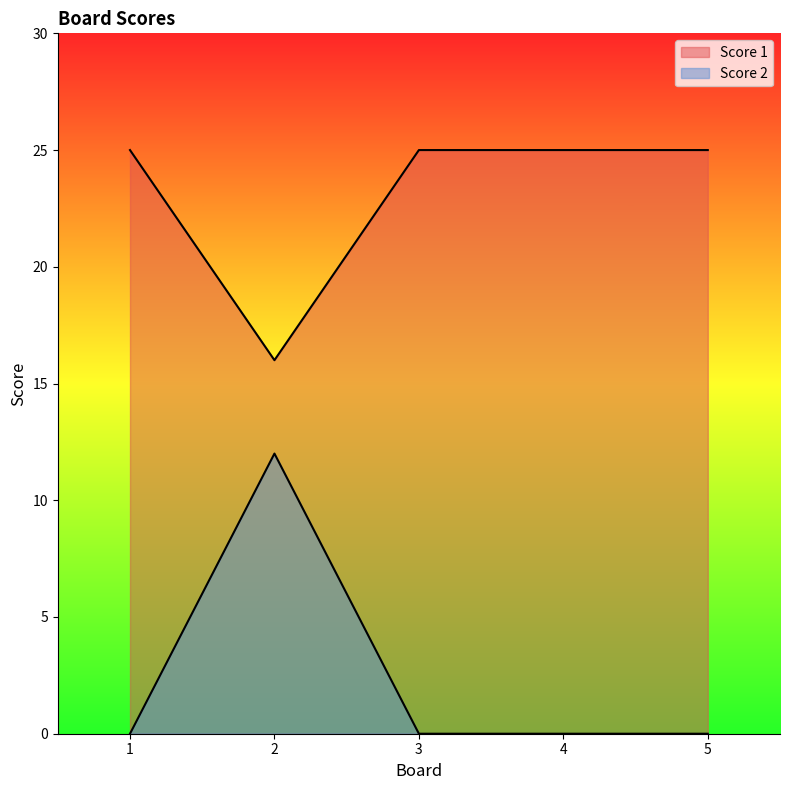

Where is Score 2 nearest to the value 6?

1